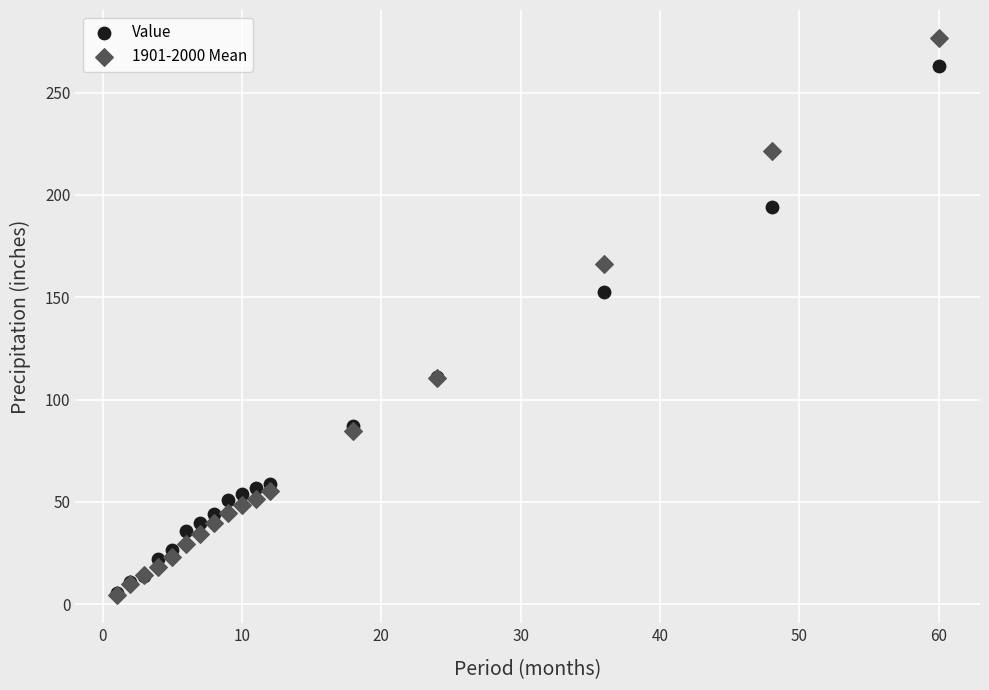

In the Value series, what Y value is closest to 134?

152.5